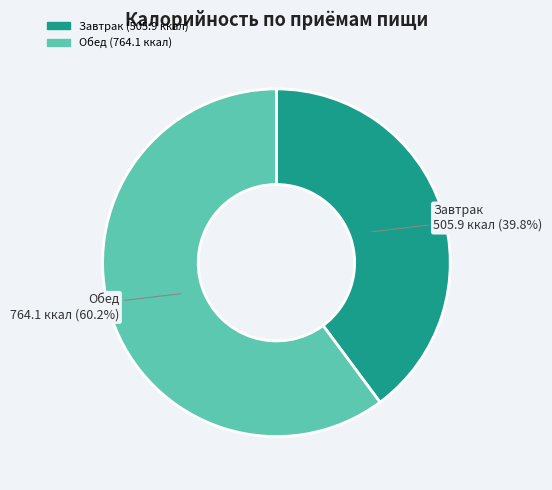

Is there a majority slice in this chart?

Yes